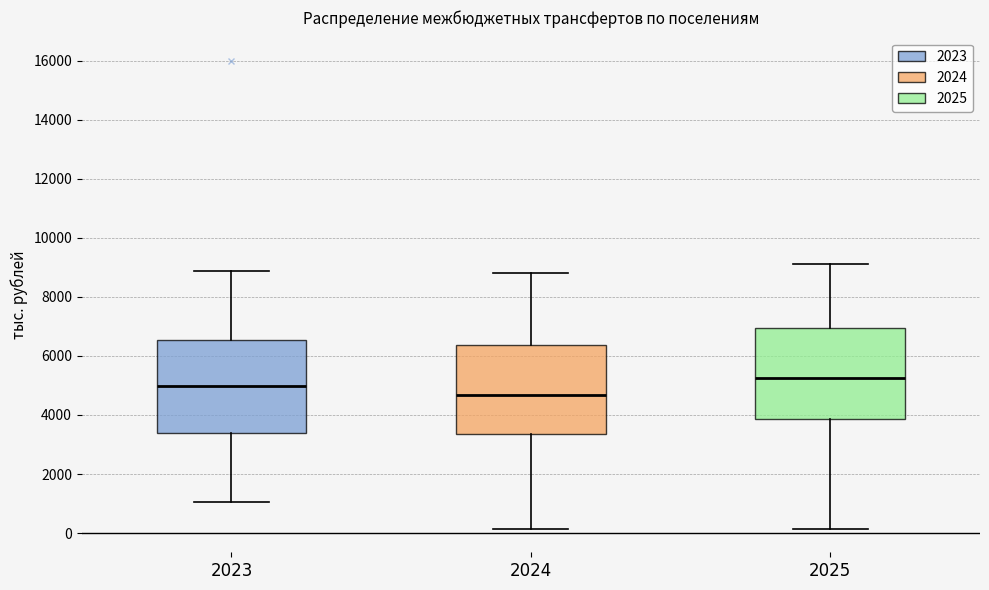

Reading left to right, transcribe this box plot: for each box, give where its median line is, the range the box spans, and where its two whiskers end, as read against the y-axis. The values are not printed on the chart, so give them approximately, as read against the axis.

2023: median 5000, box 3400 to 6600, whiskers 1000 to 8800
2024: median 4600, box 3400 to 6400, whiskers 200 to 8800
2025: median 5200, box 3800 to 7000, whiskers 200 to 9200